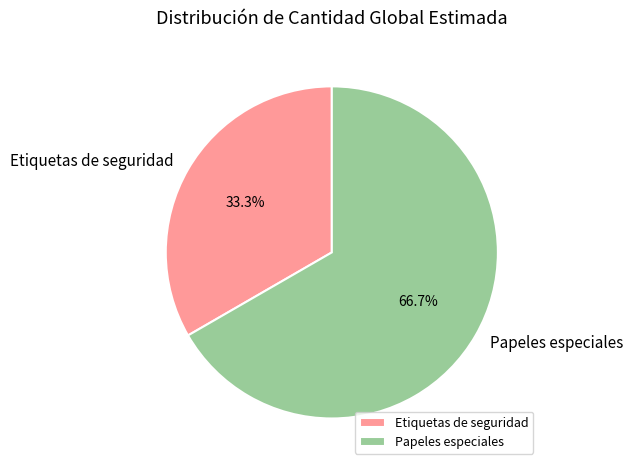

Which has a higher value, Etiquetas de seguridad or Papeles especiales?

Papeles especiales